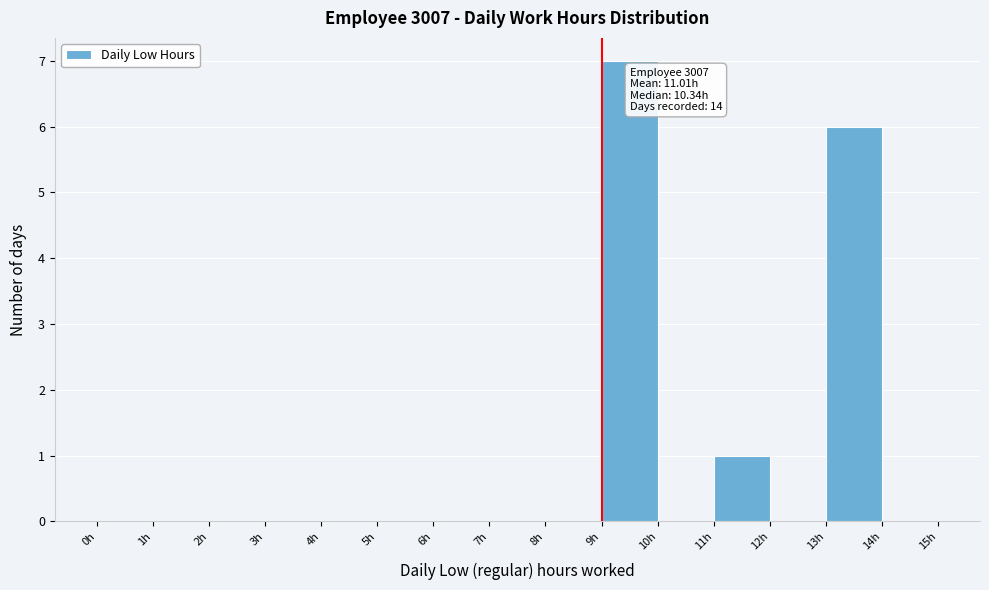

Over which range of the x-axis is the bar tallest?

9 to 10